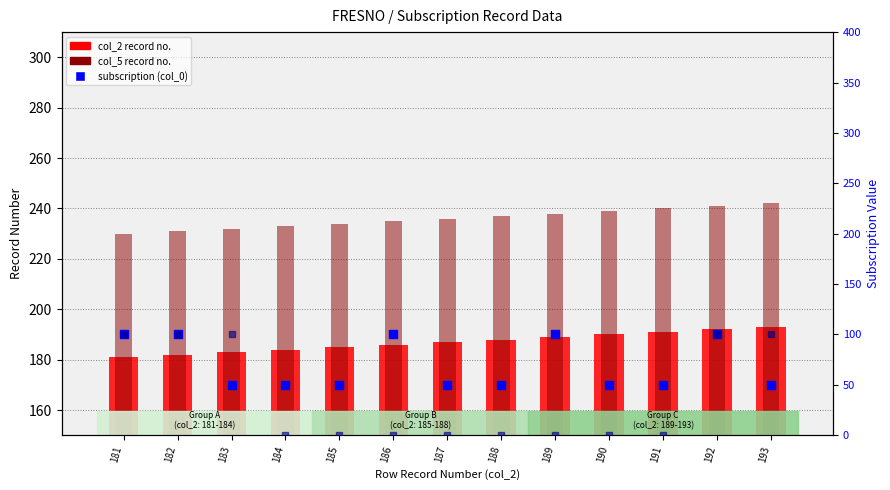

What is the total value across all series at 182?

613